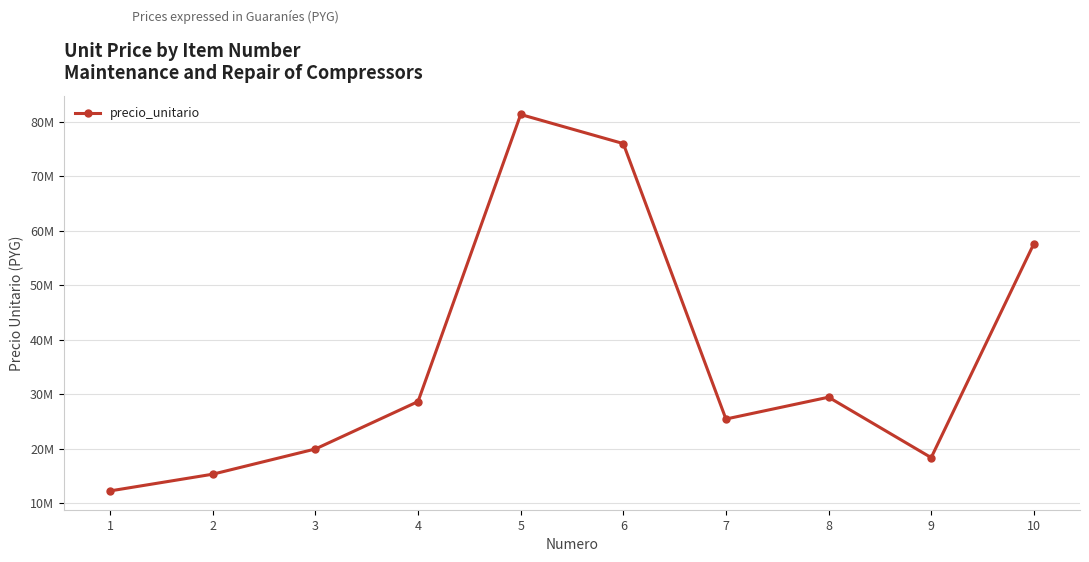

Is it true that the value at 1 is 12219000?

True